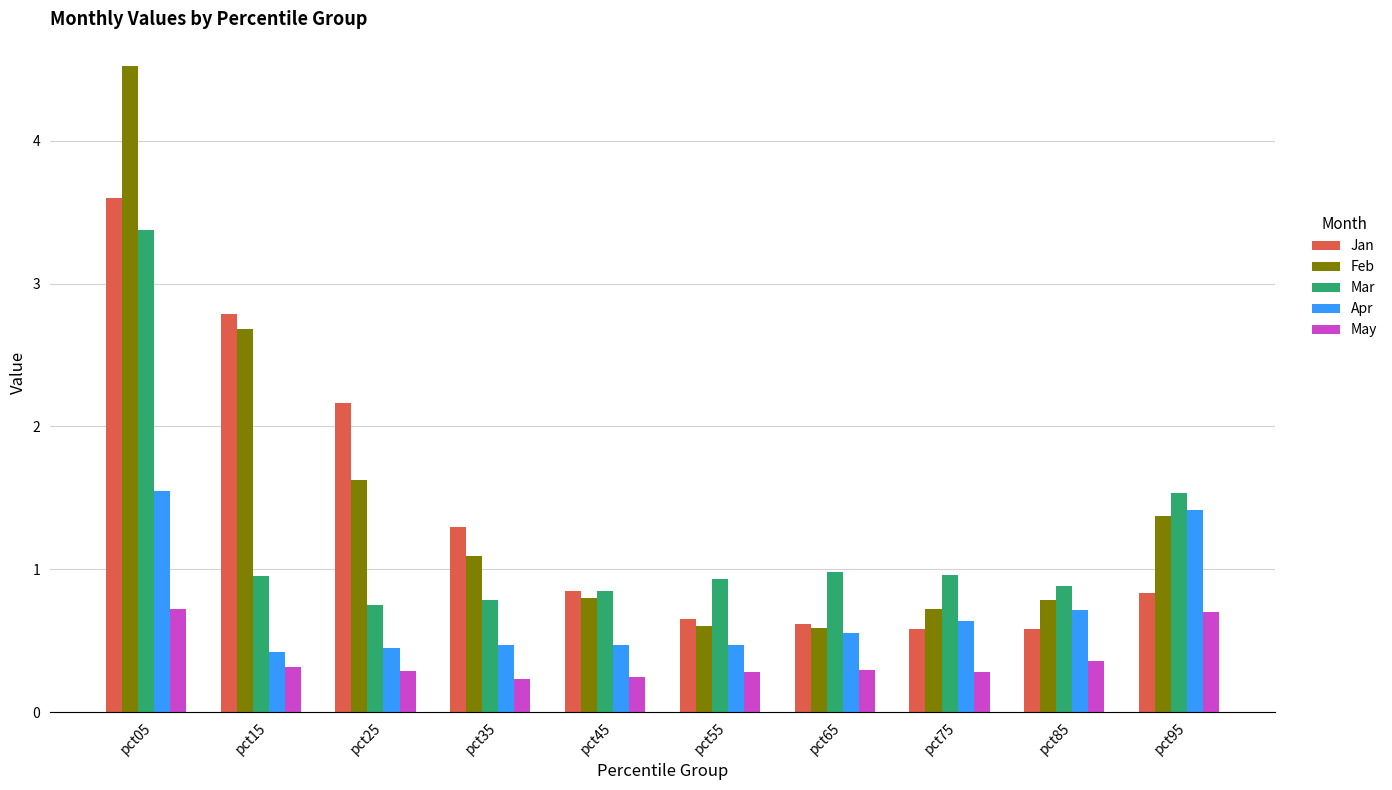

Which label corresponds to the largest value in the chart?

pct05